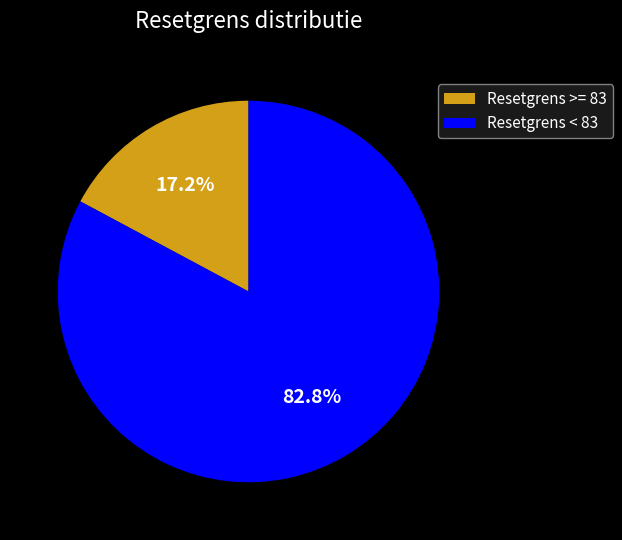

Is the sum of Resetgrens >= 83 and Resetgrens < 83 greater than half?

Yes